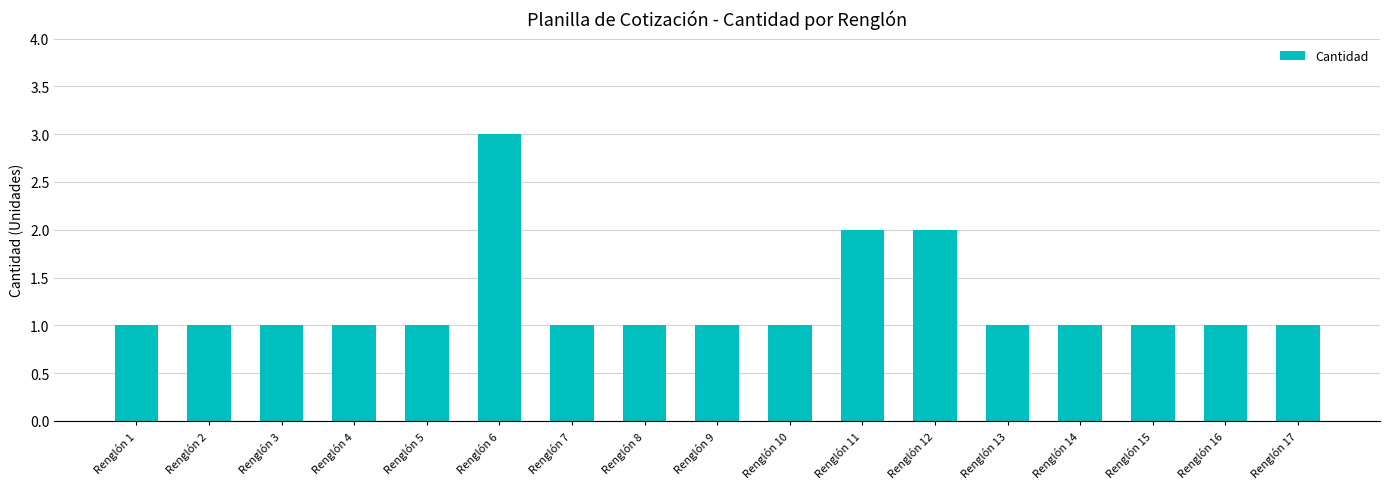

What is the maximum value shown in the chart?

3